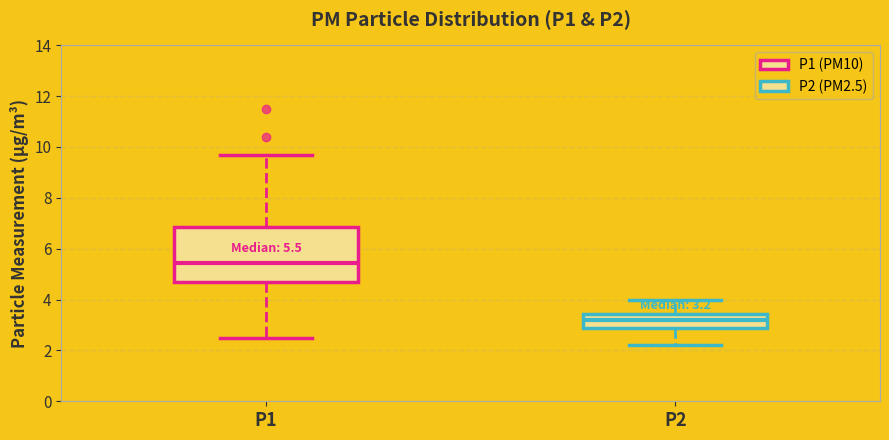

Which box has the highest median line?

P1